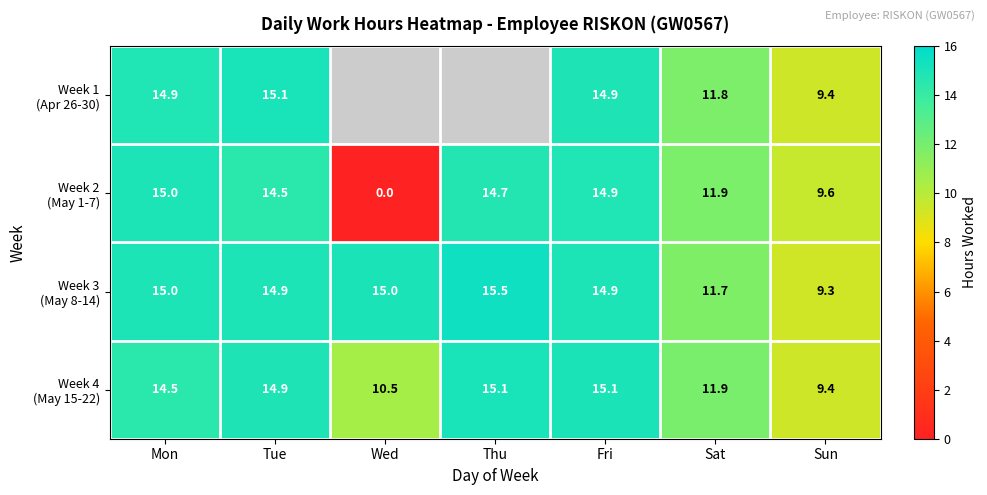

Rank the categories by Week 4 (May 15-22) value from lowest to highest.

Sun, Wed, Sat, Mon, Tue, Fri, Thu